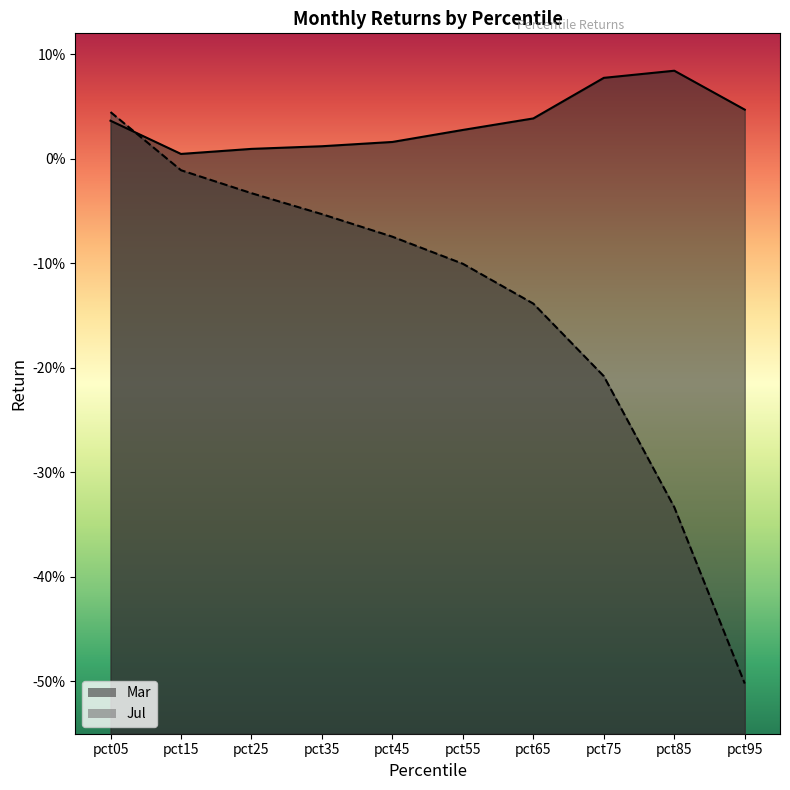

Rank the series at pct65 from highest to lowest value.

Mar, Jul